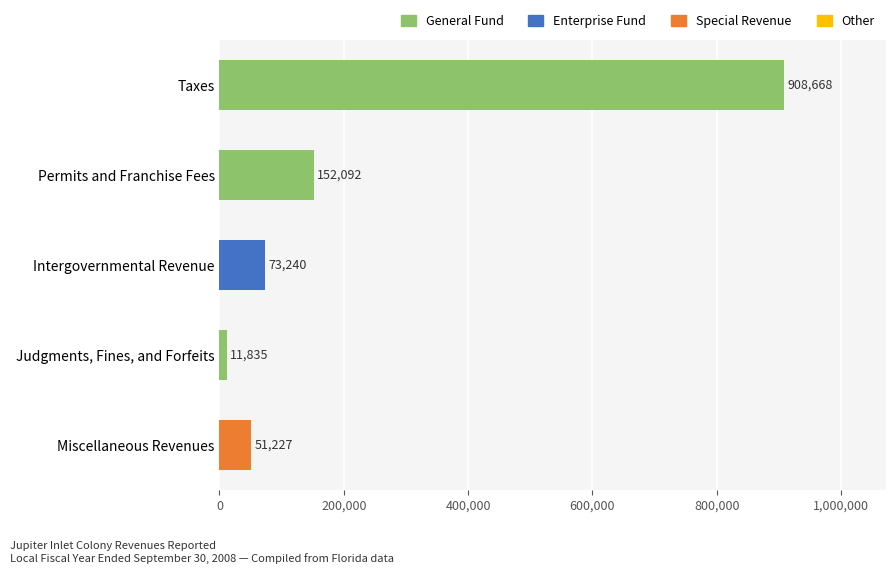

At which label is the value closest to 460251?

Permits and Franchise Fees